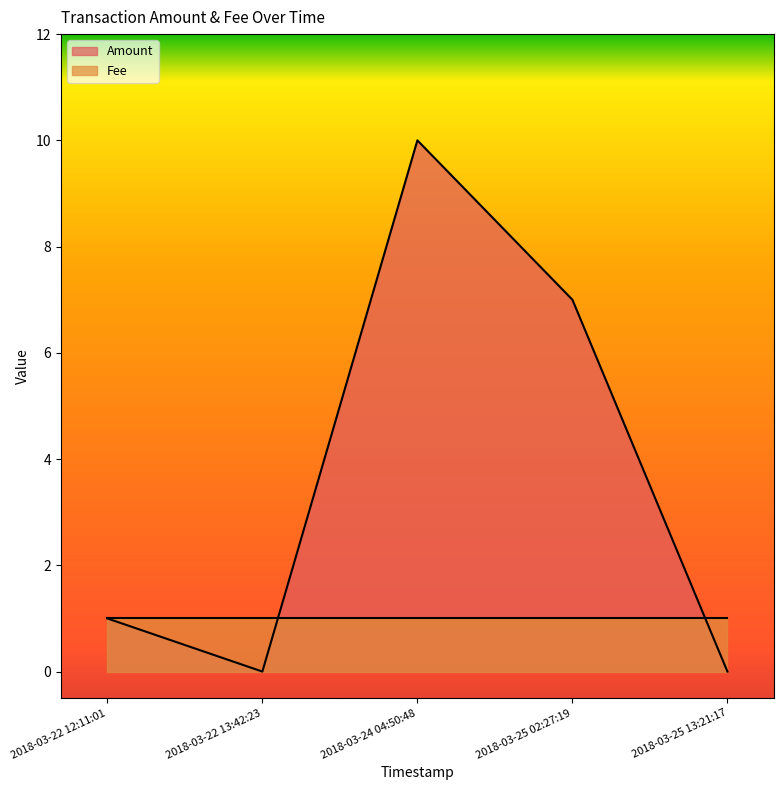

At which category does the chart reach its peak across all series?

2018-03-24 04:50:48